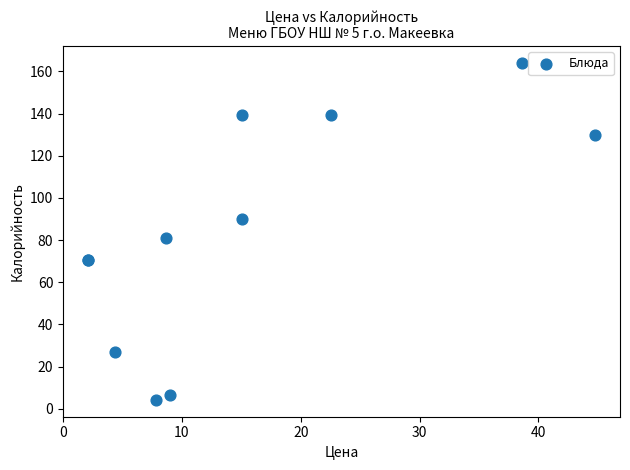

What Y value in the scatter plot is closest to 84?

81.0